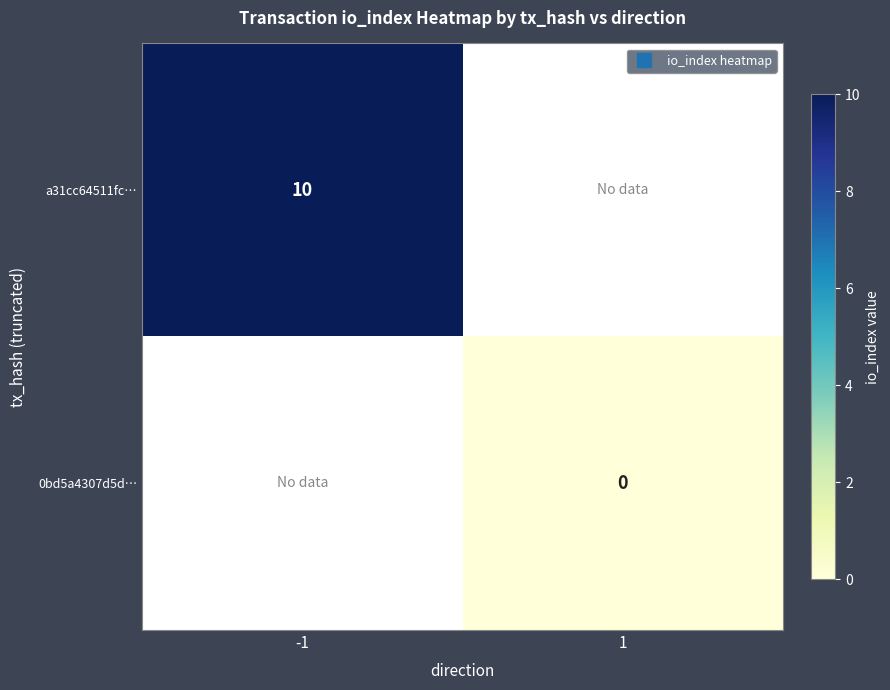

True or false: a31cc64511fc… has a value of 10.0 at -1.

True